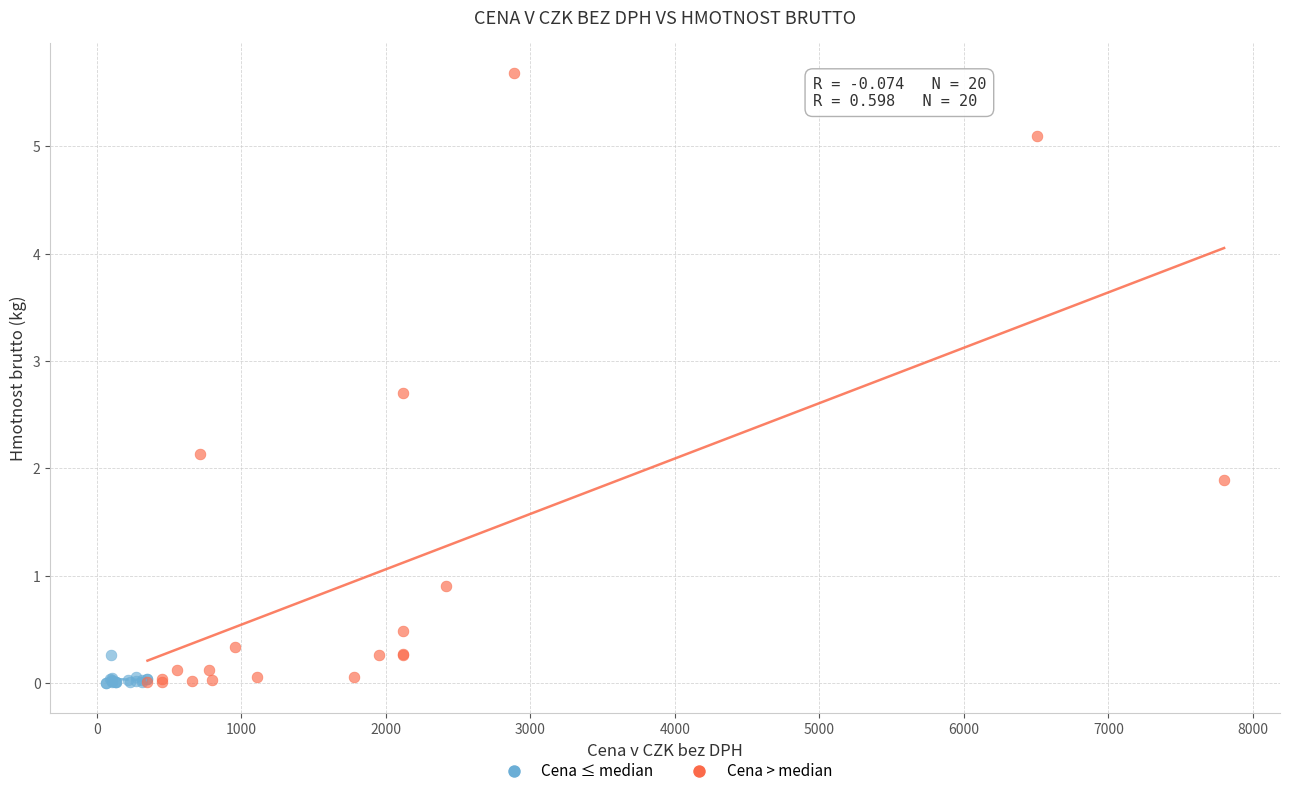

Which series has the largest Y range (max minus min)?

Cena > median